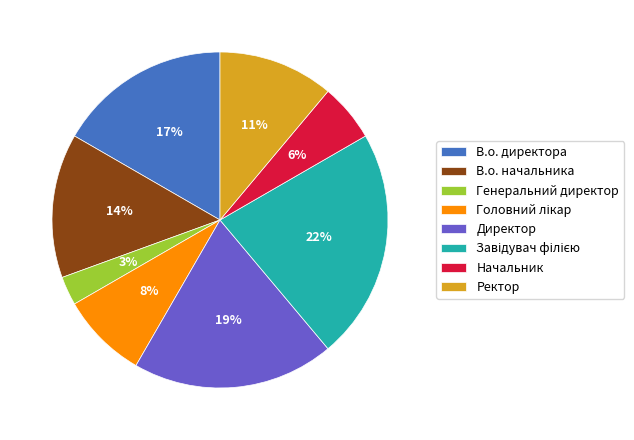

To the nearest percent, what is the difference between the largest and smallest slice percentages?

19%